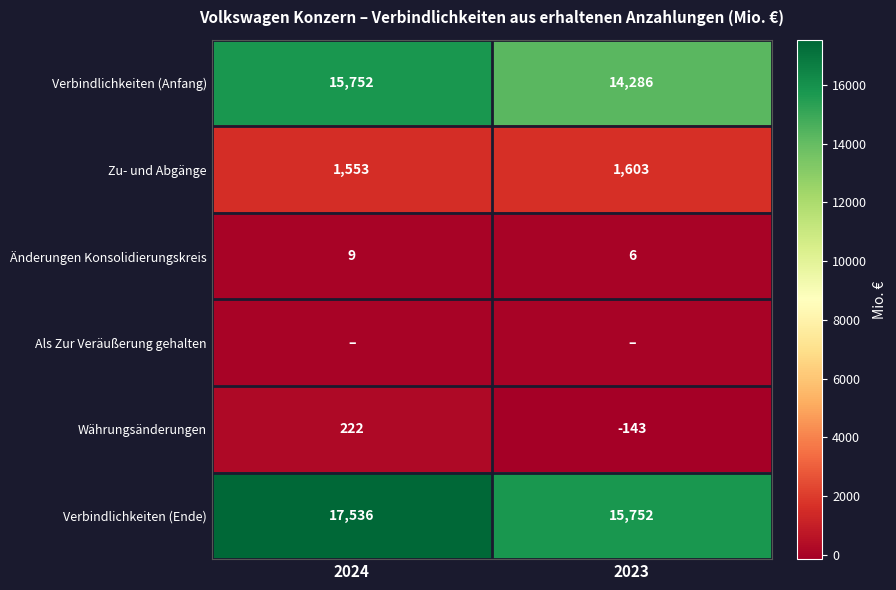

At which label does Zu- und Abgänge reach its peak?

2023